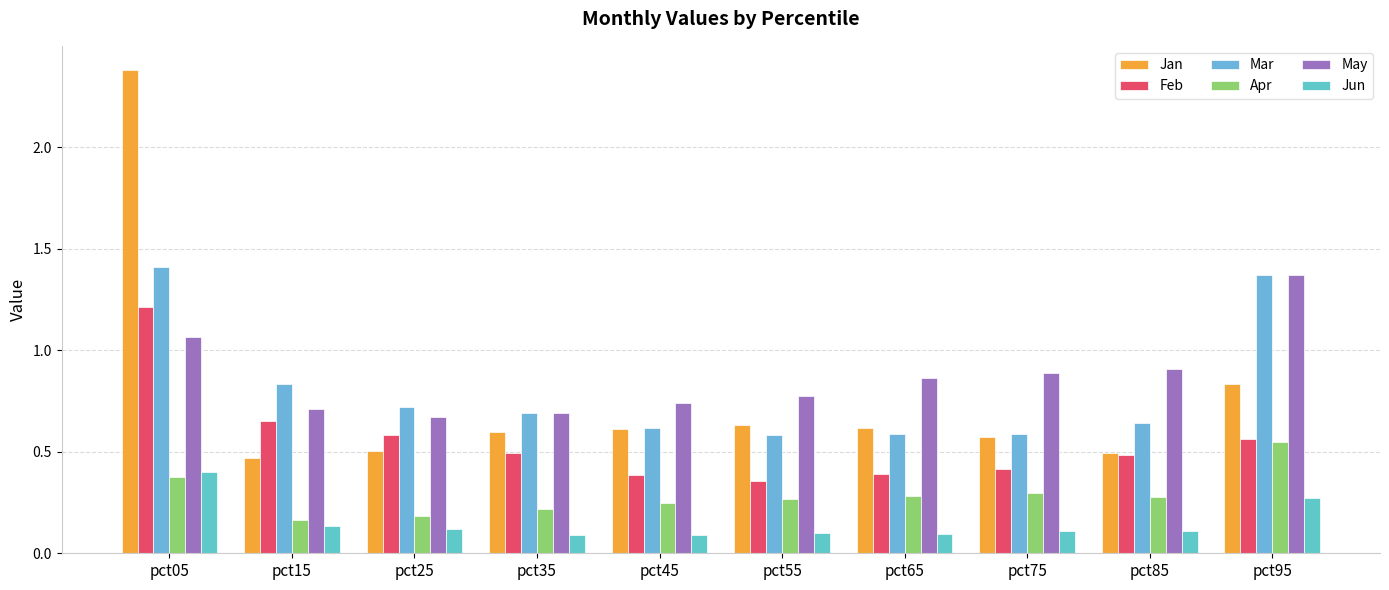

What is the sum of all Mar values?

8.0